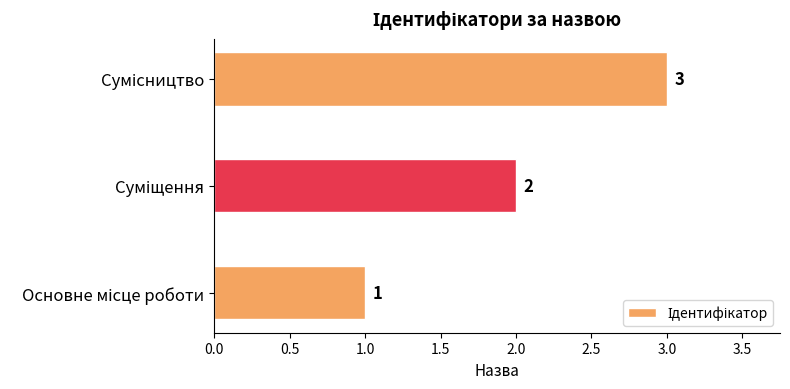

What is the maximum value shown in the chart?

3